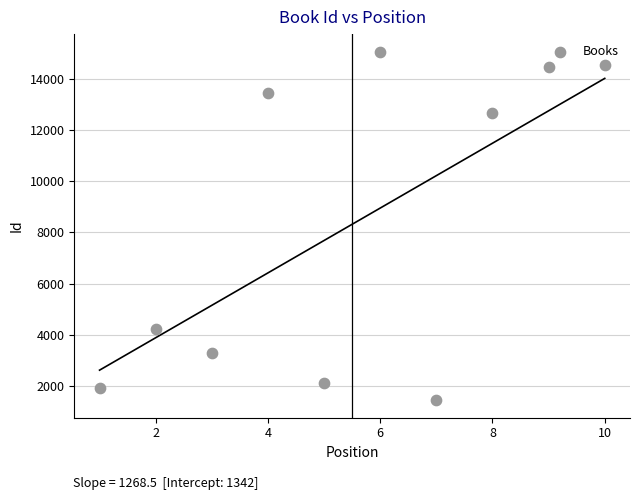

What is the range of Y values (max minus min)?

13645